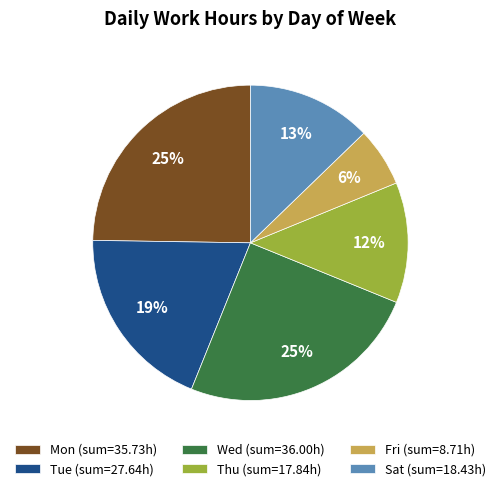

To the nearest percent, what is the difference between the largest and smallest slice percentages?

19%